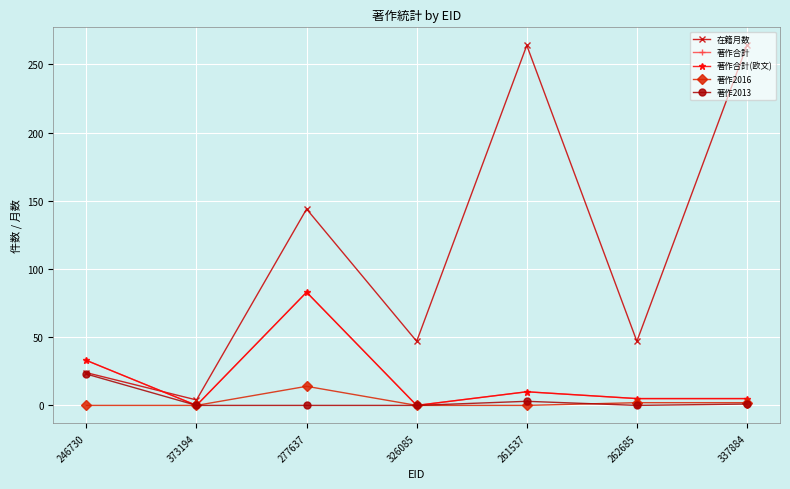

How many lines are shown in the chart?

5